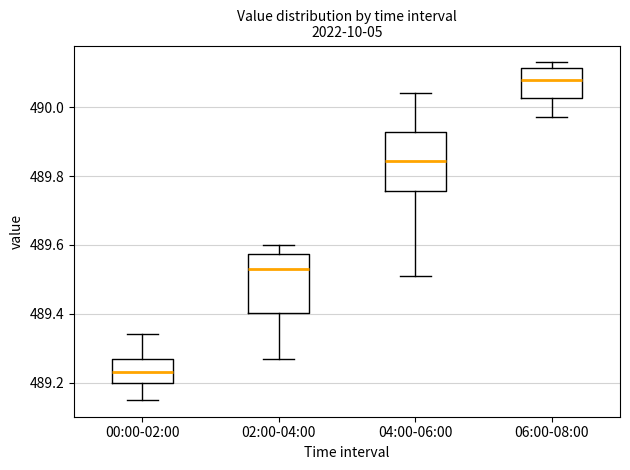

Where does the lower whisker of the box for 02:00-04:00 end on the y-axis? The values are not printed on the chart, so give them approximately, as read against the axis.

489.28